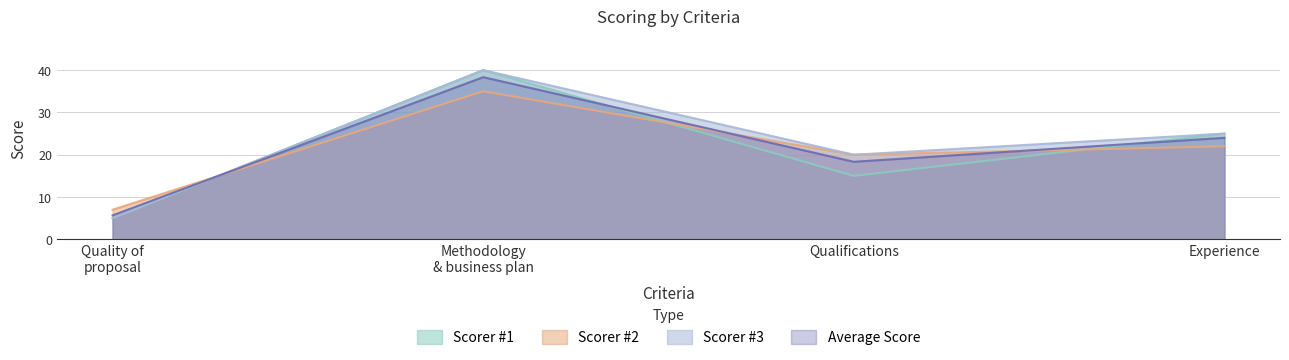

What is the difference between the highest and lowest values at Qualifications?

5.0